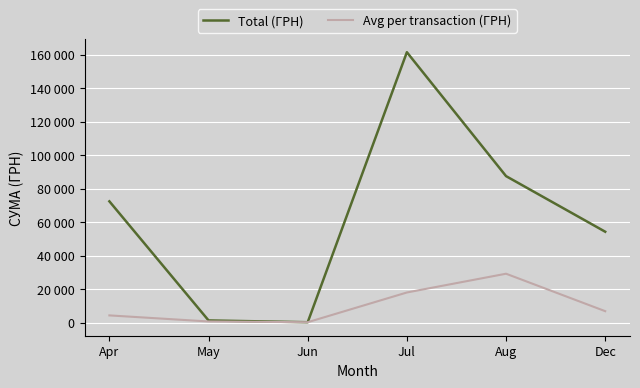

Which series changed the most between Jul and Aug?

Total (ГРН)